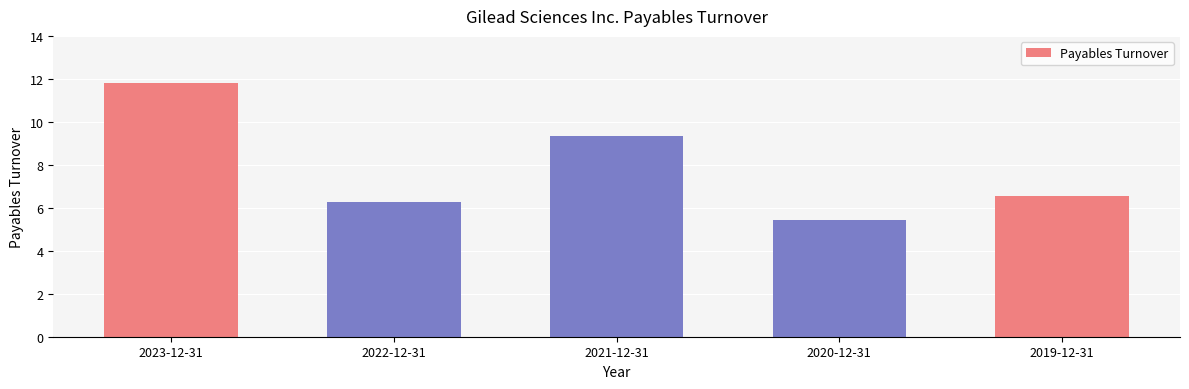

The value at 2021-12-31 is 12.5. True or false?

False